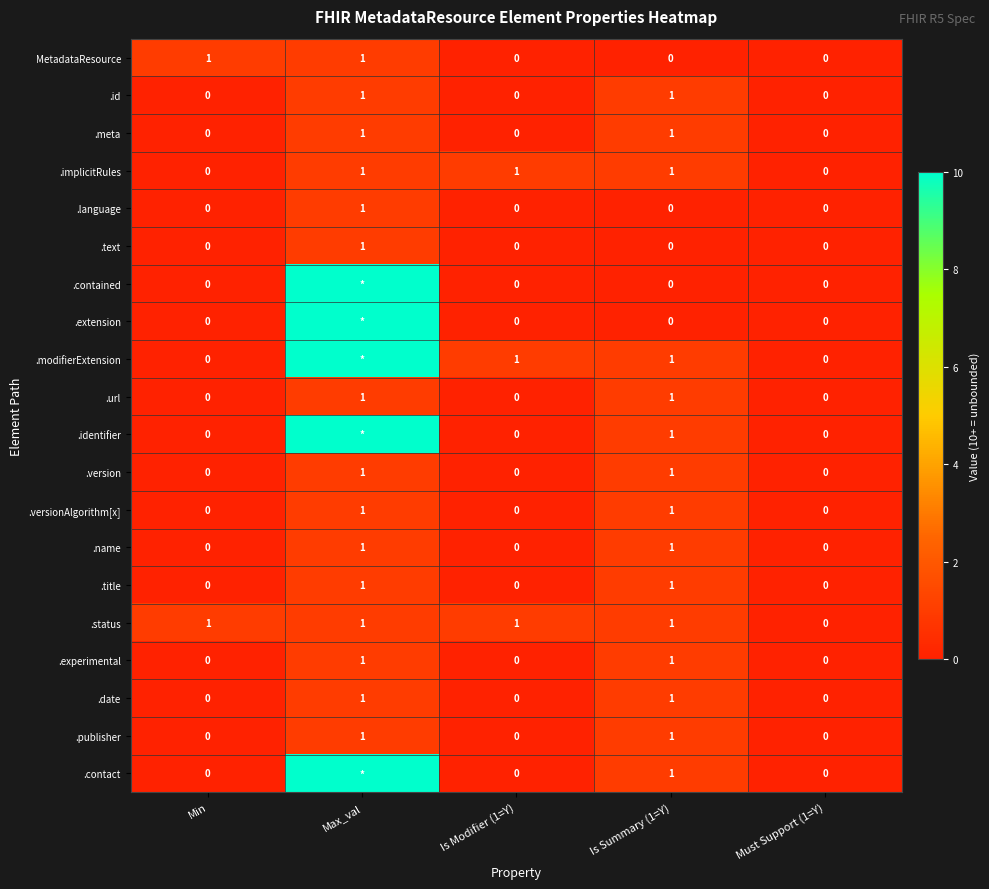

The .date series shows 0 at Min. True or false?

True